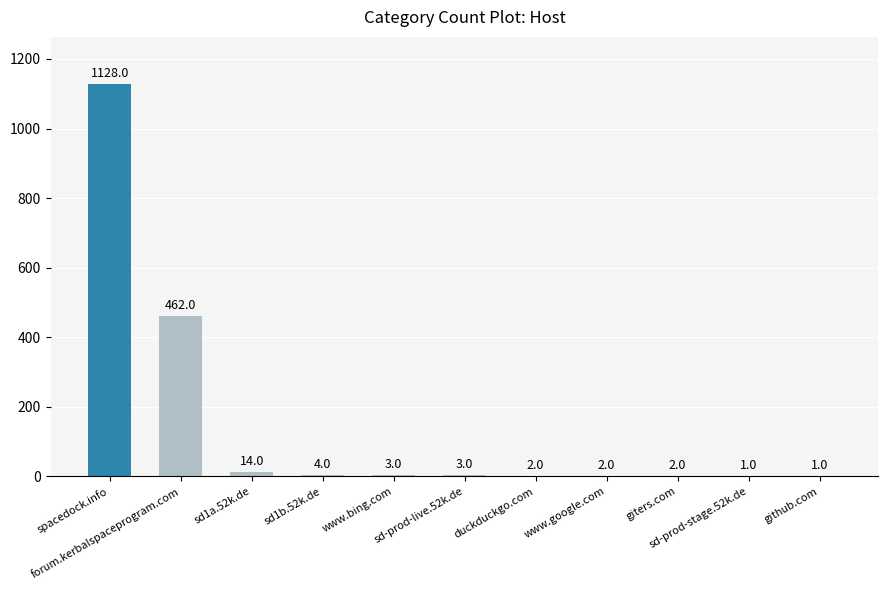

What is the difference between the values at forum.kerbalspaceprogram.com and giters.com?

460